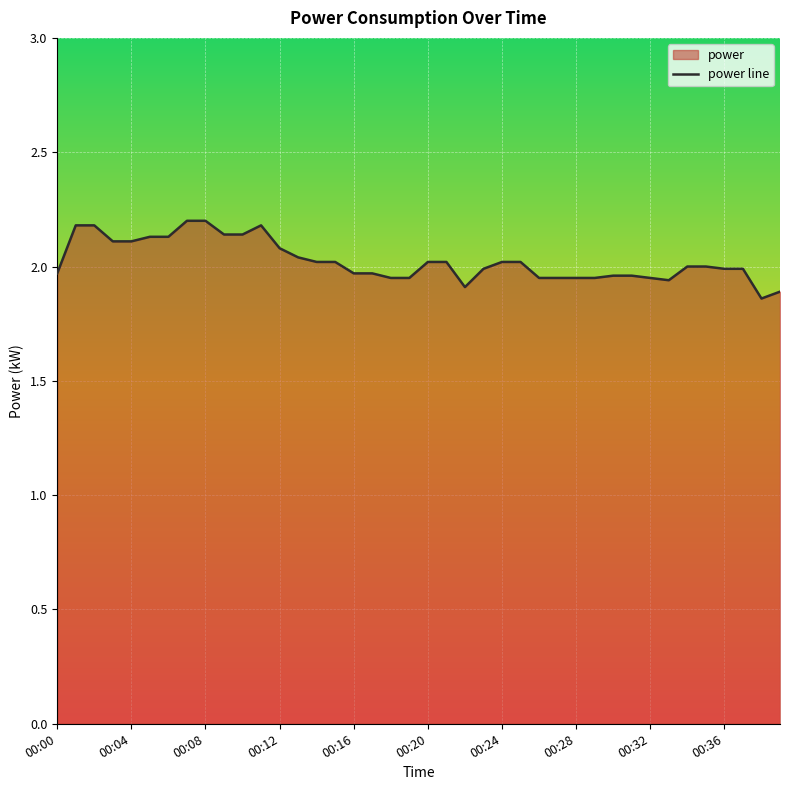

Between 00:32 and 00:37, which is larger?

00:37